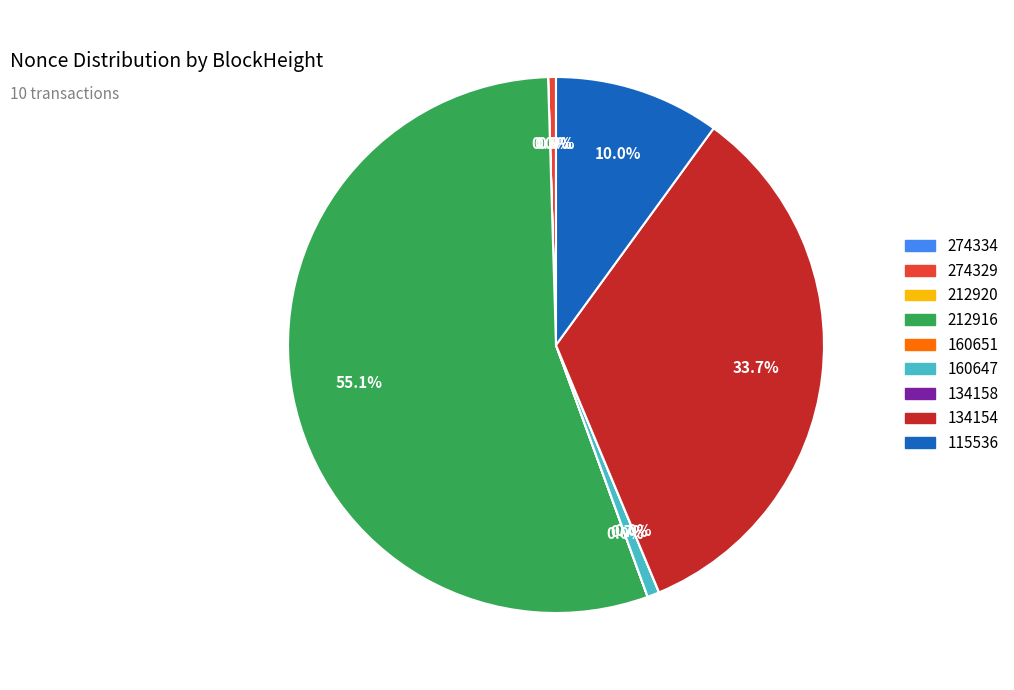

To the nearest percent, what is the average slice percentage?

11%